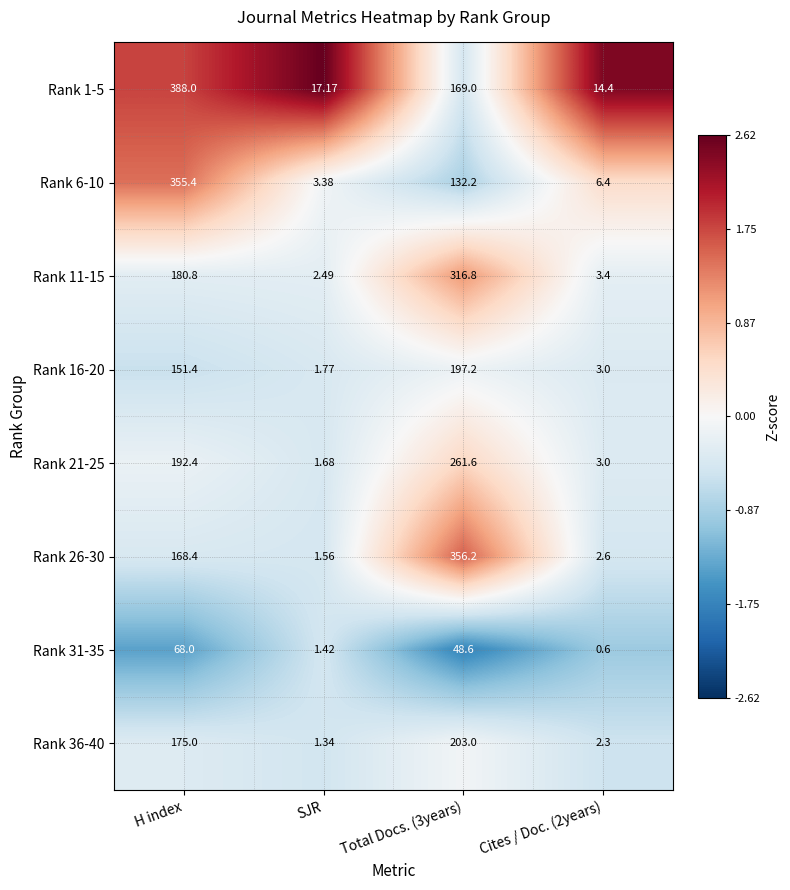

At which category is the sum across all series the highest?

Total Docs. (3years)